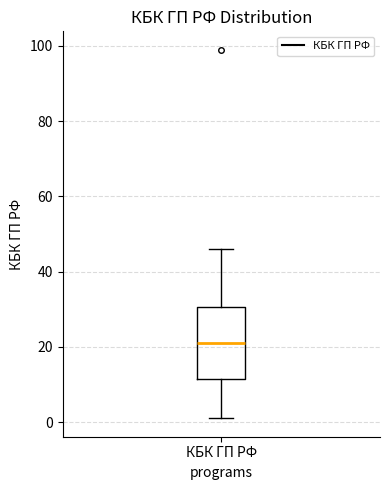

Read this box plot against the y-axis: the position of the median line, the range covered by the box, and the ends of both whiskers. The values are not printed on the chart, so give them approximately, as read against the axis.

median 22, box 12 to 30, whiskers 2 to 46